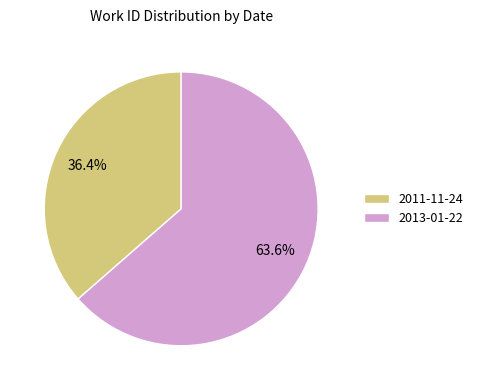

What portion of the pie excludes 2011-11-24?

63.6%